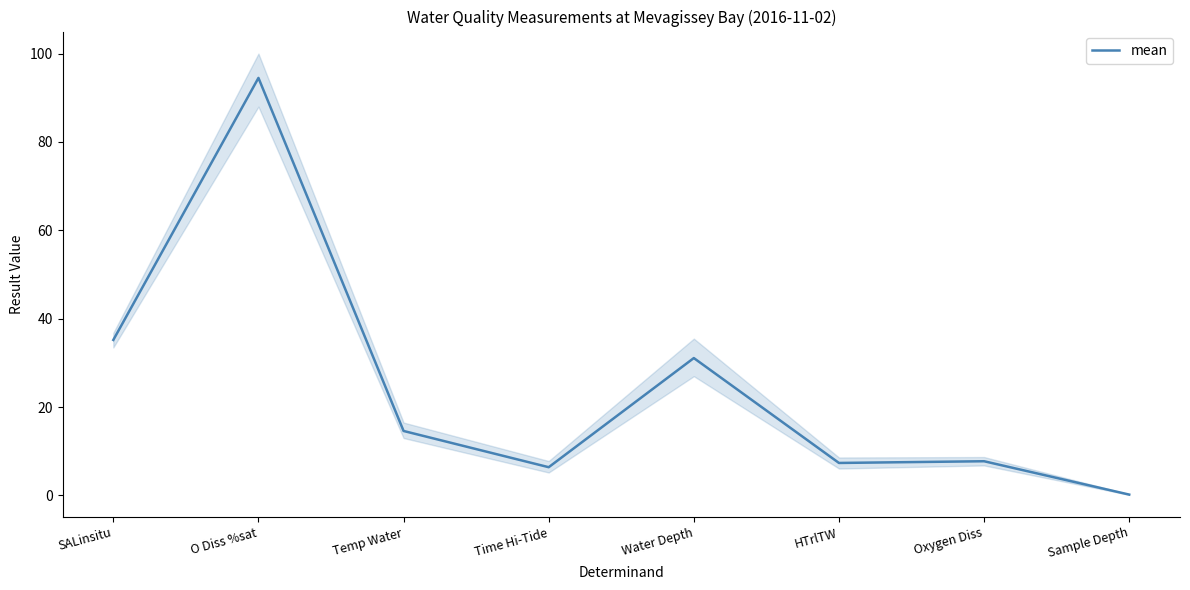

Rank the categories by value from highest to lowest.

O Diss %sat, SALinsitu, Water Depth, Temp Water, Oxygen Diss, HTrlTW, Time Hi-Tide, Sample Depth